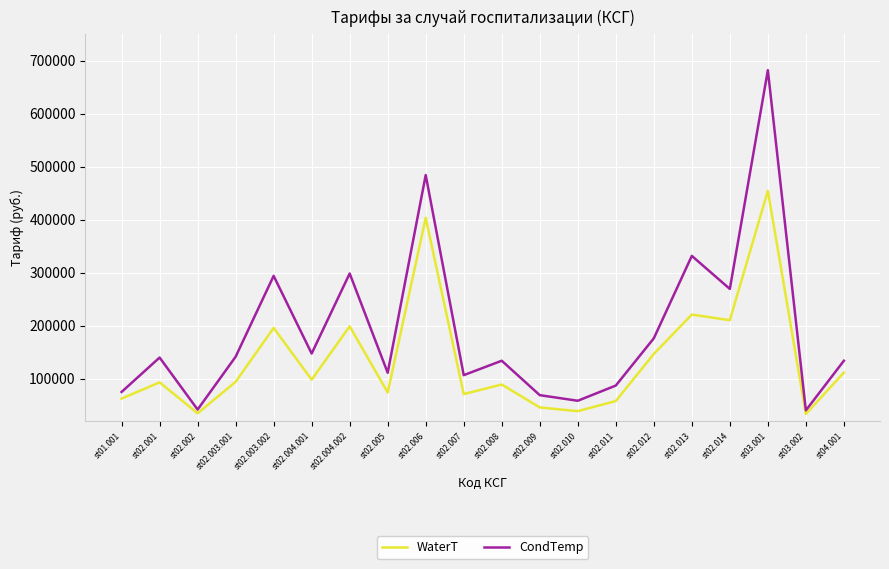

What is the maximum value shown in the chart?

682336.5